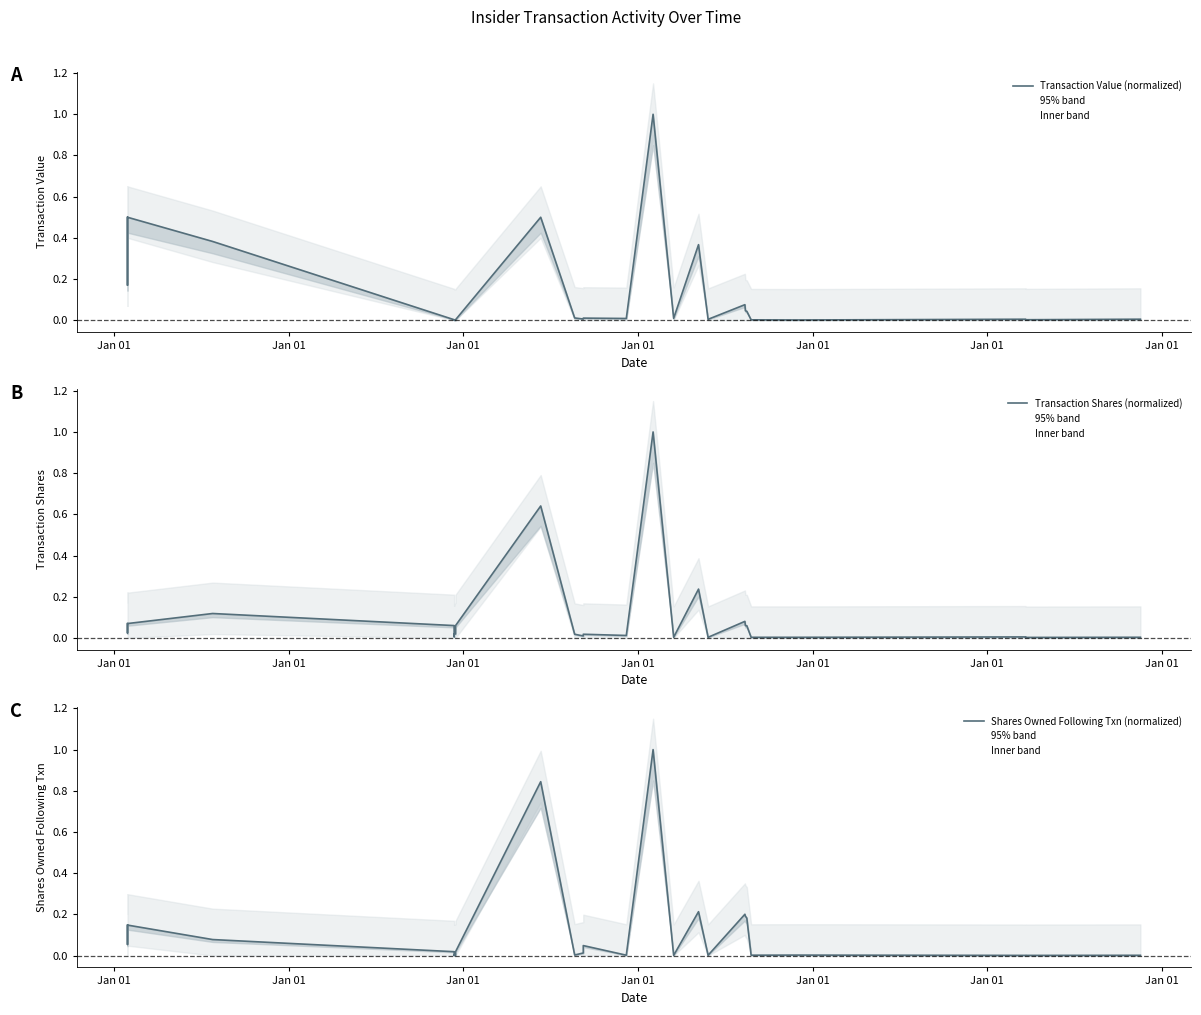

True or false: Transaction Shares (normalized) has more than 2 interior local peaks.

True